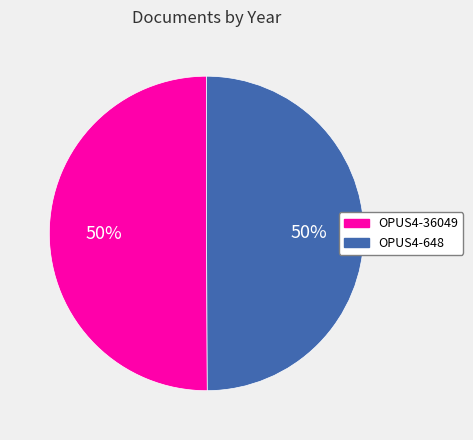

To the nearest percent, what portion does OPUS4-648 represent?

50%